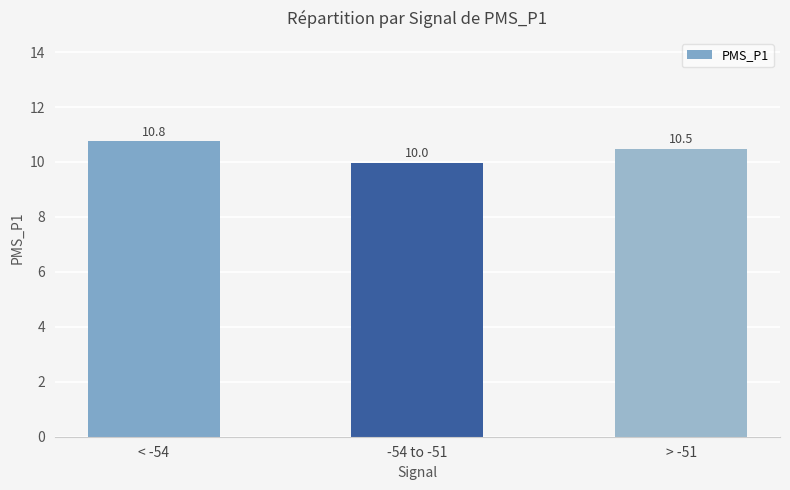

Is it true that the value at > -51 is 10.5?

True